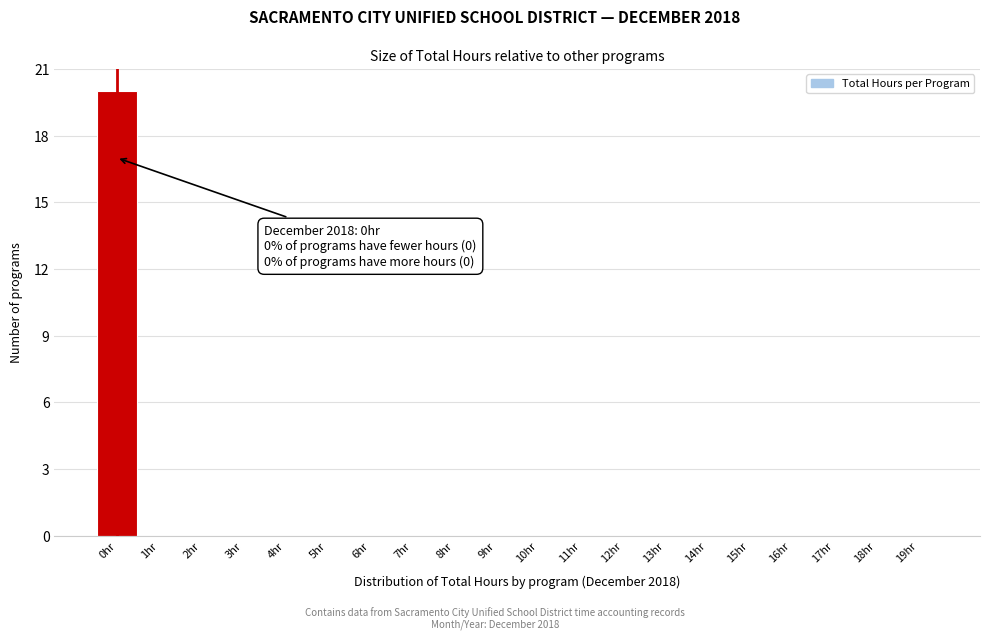

Reading left to right, extract all data points from this chart.

0hr=20	1hr=0	2hr=0	3hr=0	4hr=0	5hr=0	6hr=0	7hr=0	8hr=0	9hr=0	10hr=0	11hr=0	12hr=0	13hr=0	14hr=0	15hr=0	16hr=0	17hr=0	18hr=0	19hr=0